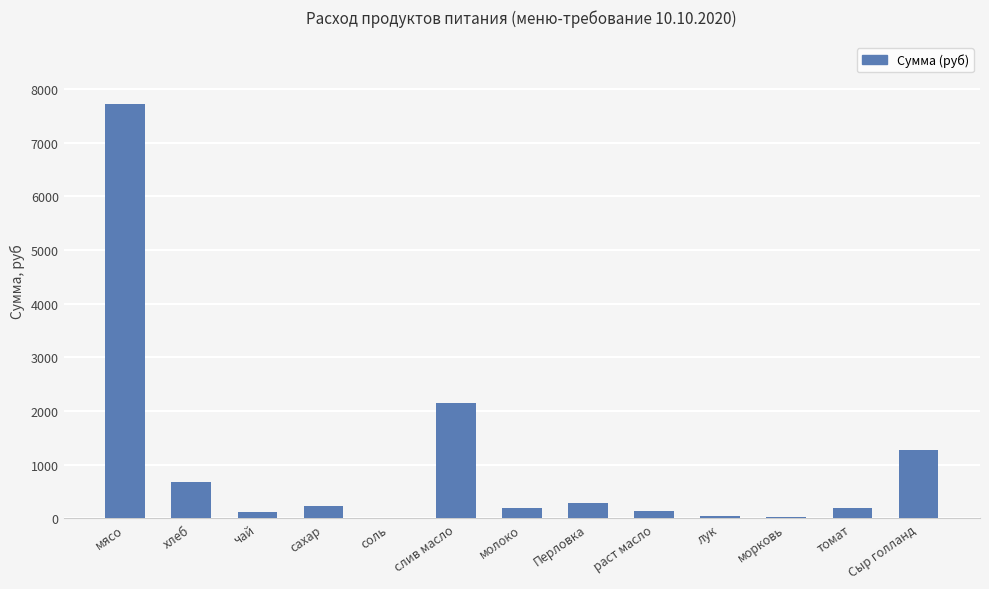

The value at Перловка is 294.0. True or false?

True